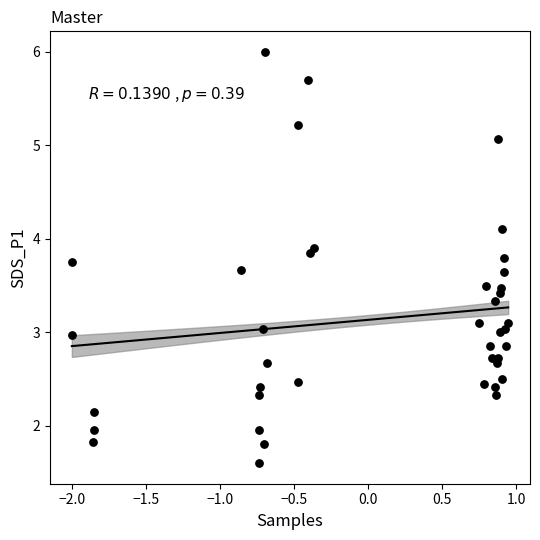

What is the range of Y values (max minus min)?

4.4